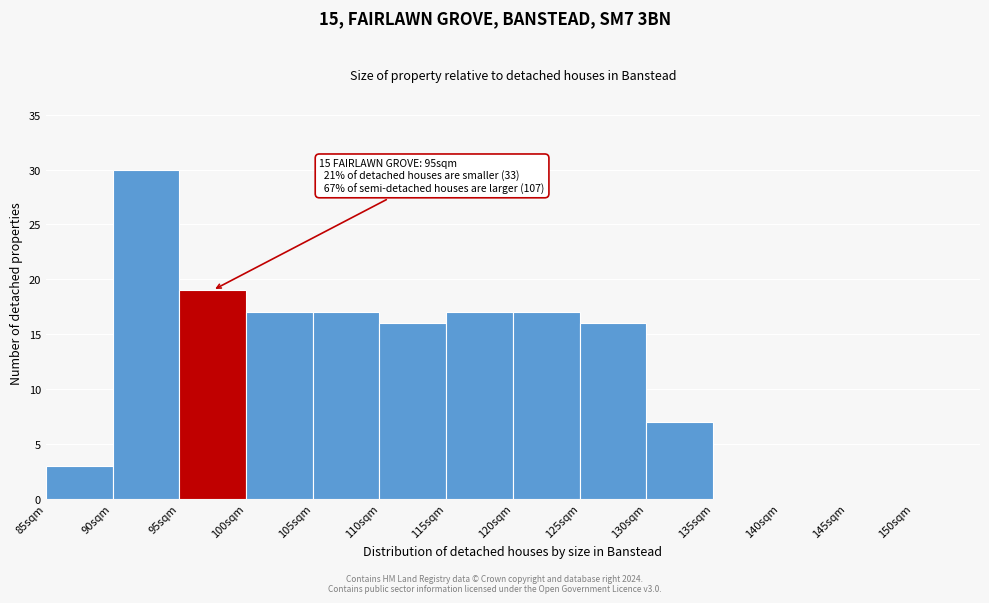

Over which range of the x-axis is the bar tallest?

90 to 95